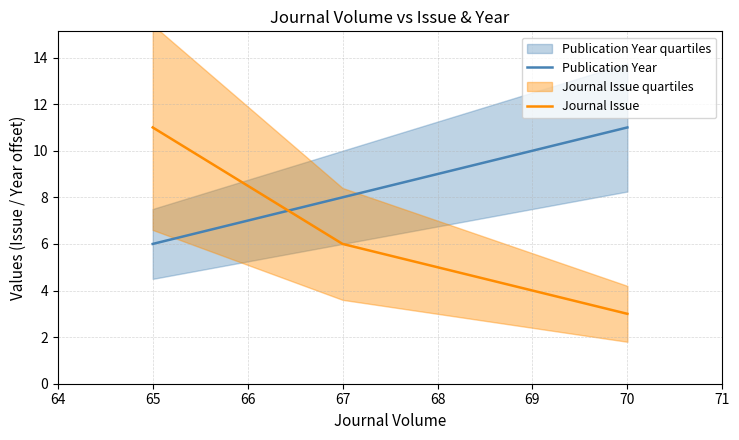

At which label is Publication Year closest to 8?

67